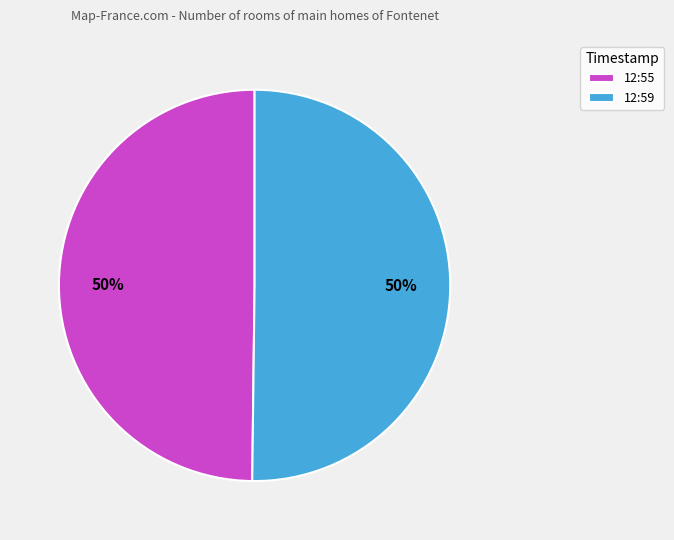

The 12:59 slice represents 50% of the pie. True or false?

True